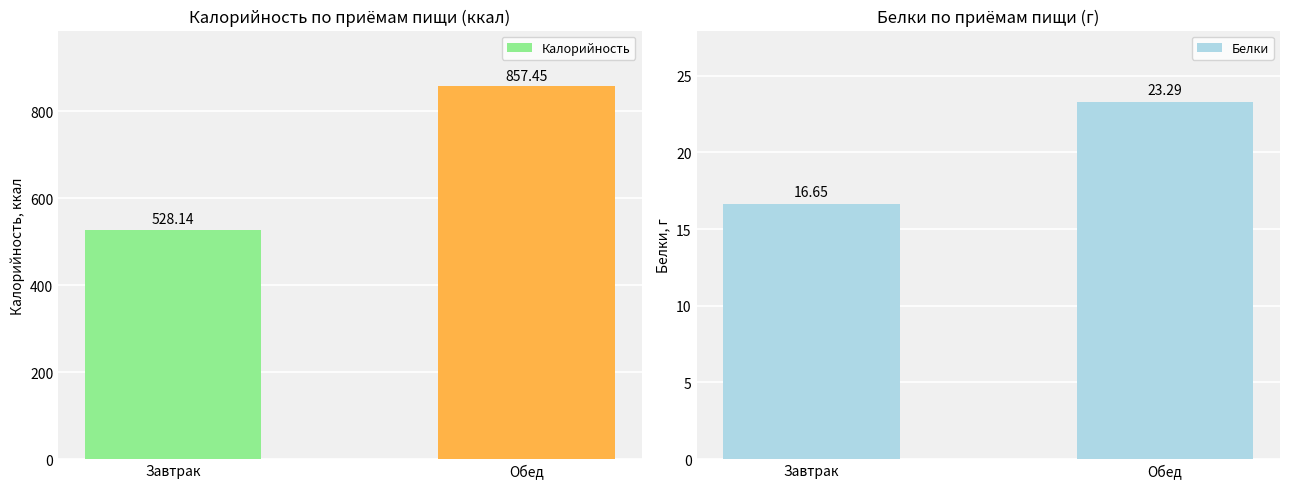

Count the number of data series in this chart.

2